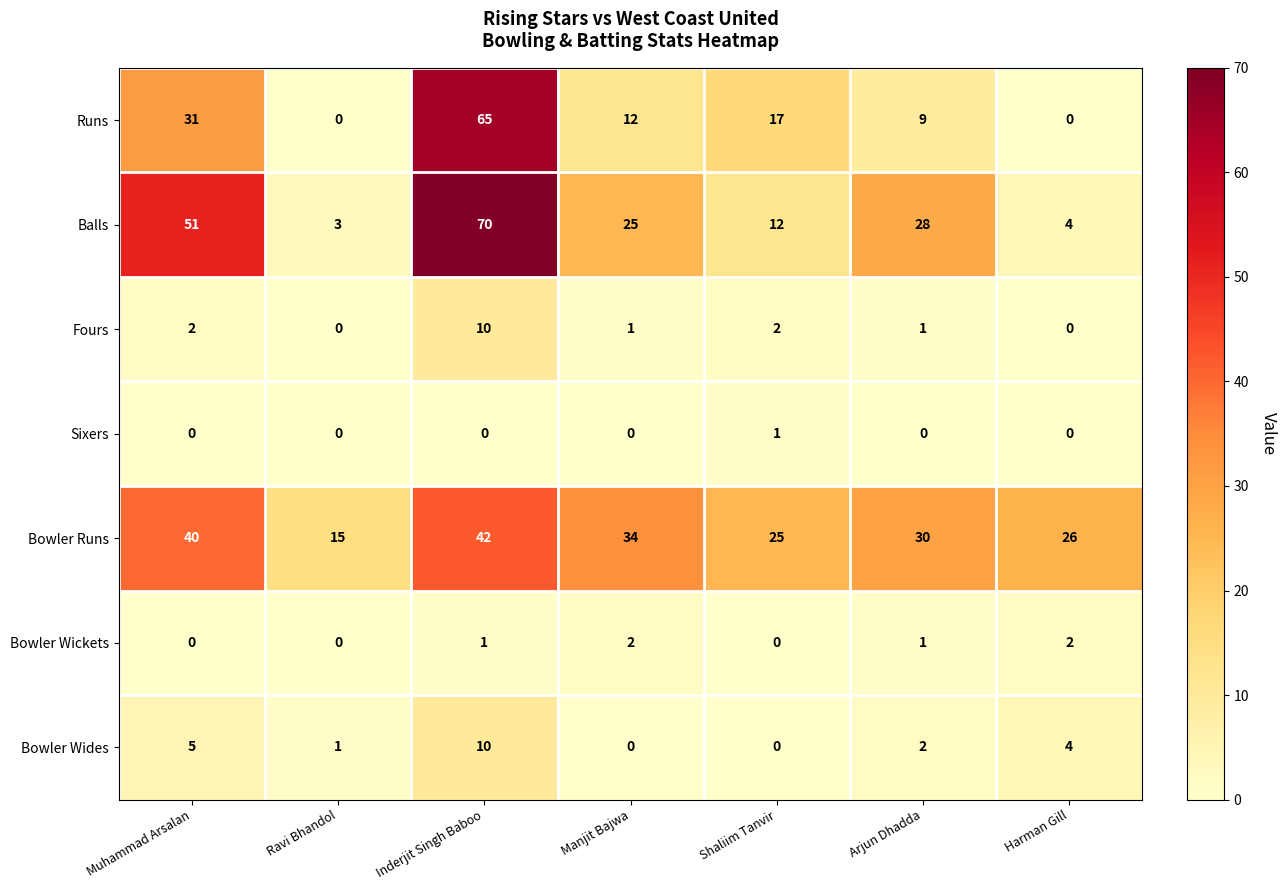

At which label is Bowler Wides closest to 5?

Muhammad Arsalan